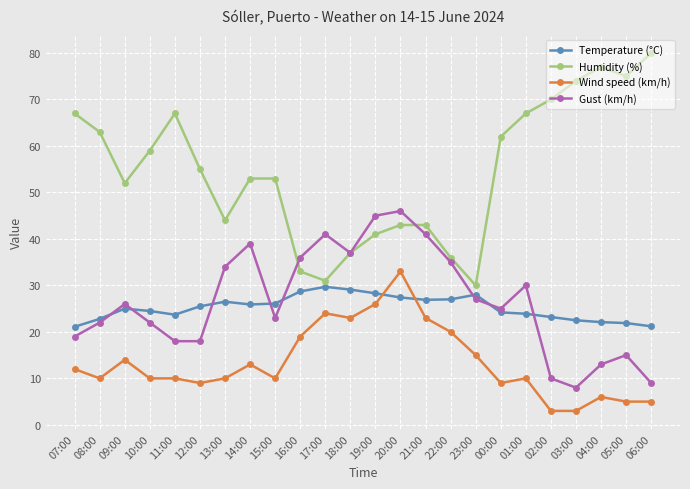

At which label does Wind speed (km/h) reach its peak?

20:00